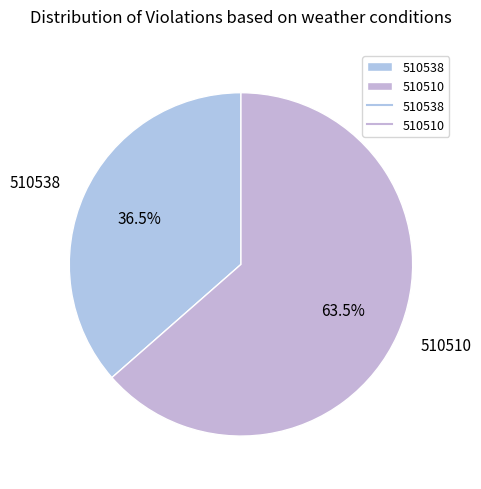

Which category has the smallest portion of the pie?

510538